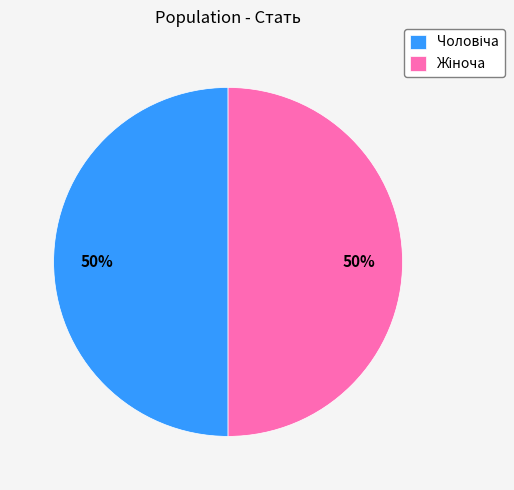

How many slices are in this pie chart?

2